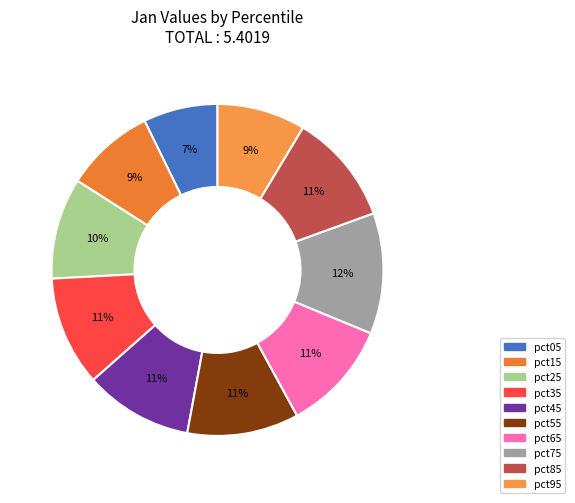

To the nearest percent, what percentage of the pie is pct55?

11%